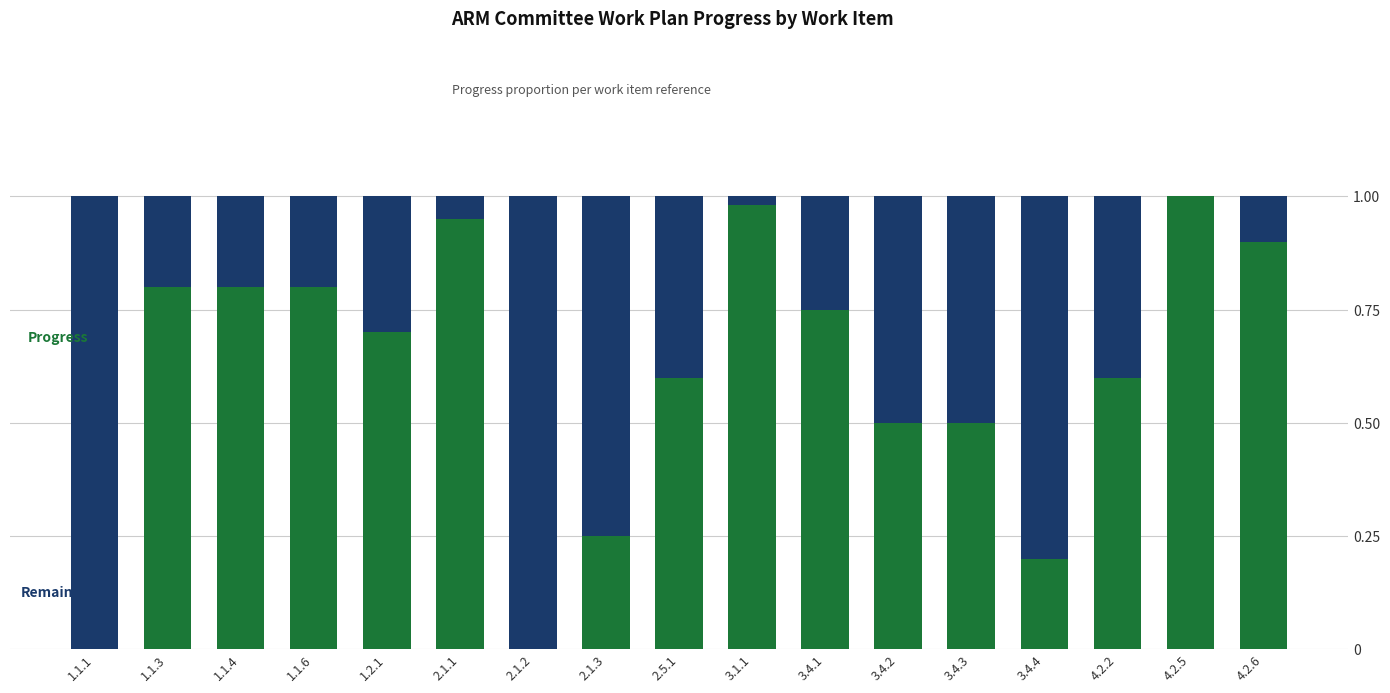

Does the chart contain stacked bars?

Yes